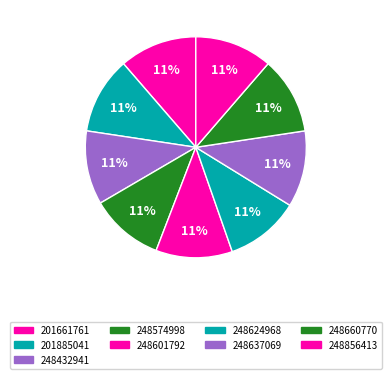

How many slices are in this pie chart?

9